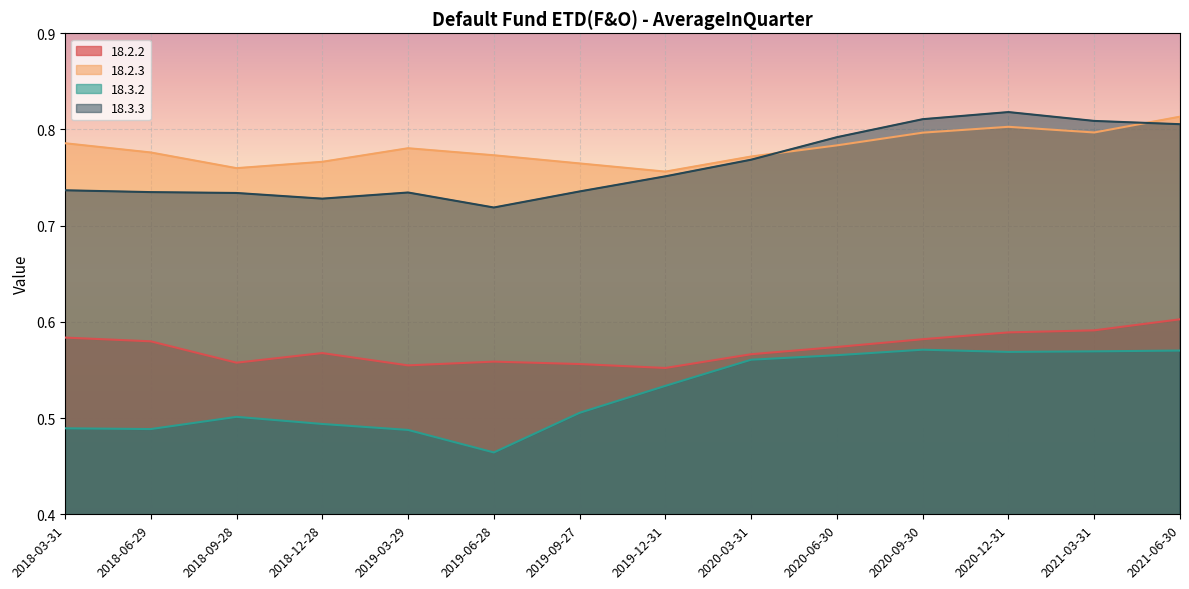

At which category is the sum across all series the highest?

2021-06-30